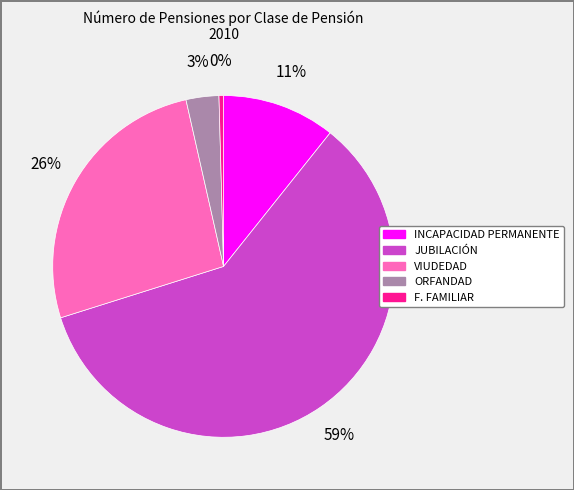

Which has a higher value, JUBILACIÓN or INCAPACIDAD PERMANENTE?

JUBILACIÓN